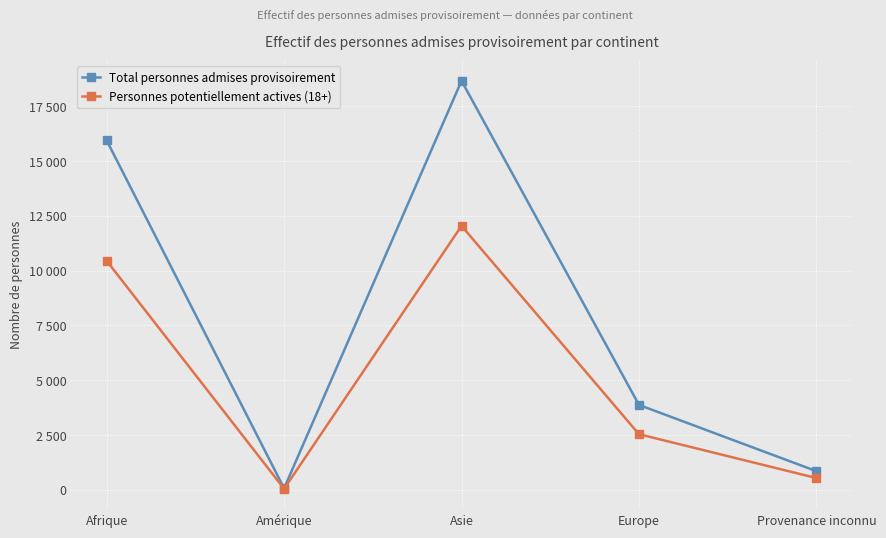

Rank the series by their average value, from highest to lowest.

Total personnes admises provisoirement, Personnes potentiellement actives (18+)